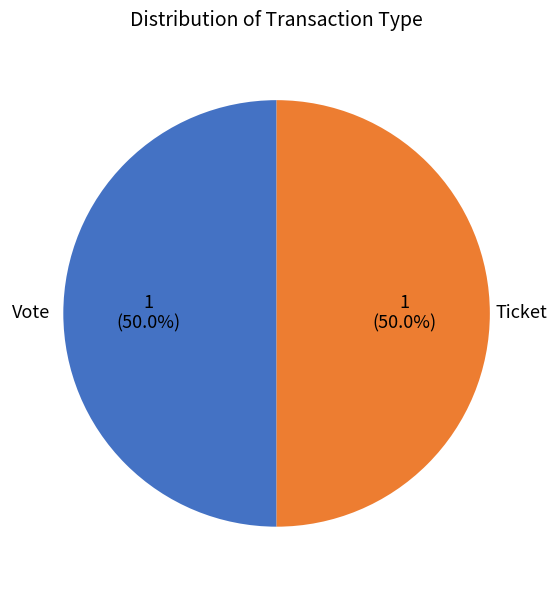

What is the ratio of the value at Ticket to the value at Vote?

1.0